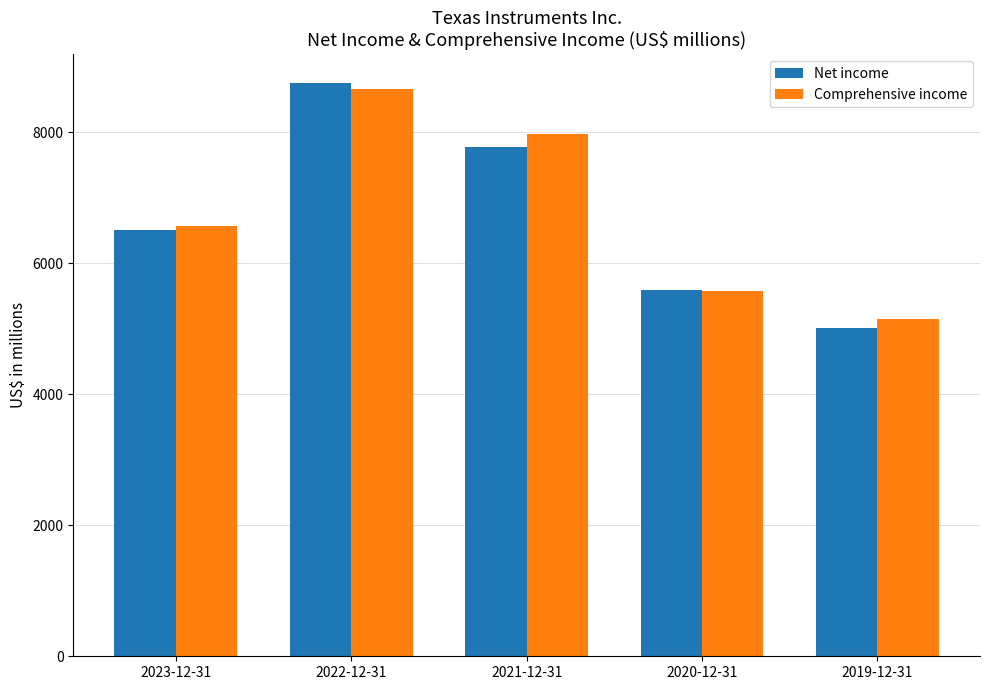

How many Comprehensive income values are between 5582 and 7972?

3